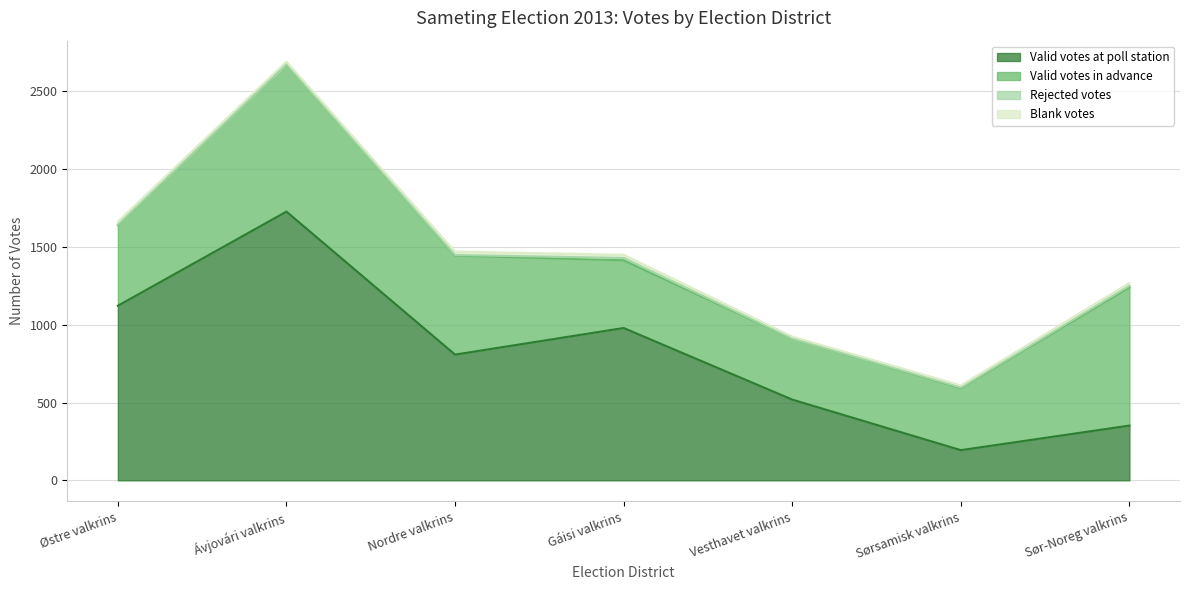

What is the value of the Valid votes at poll station point at the 3rd from the left?

808